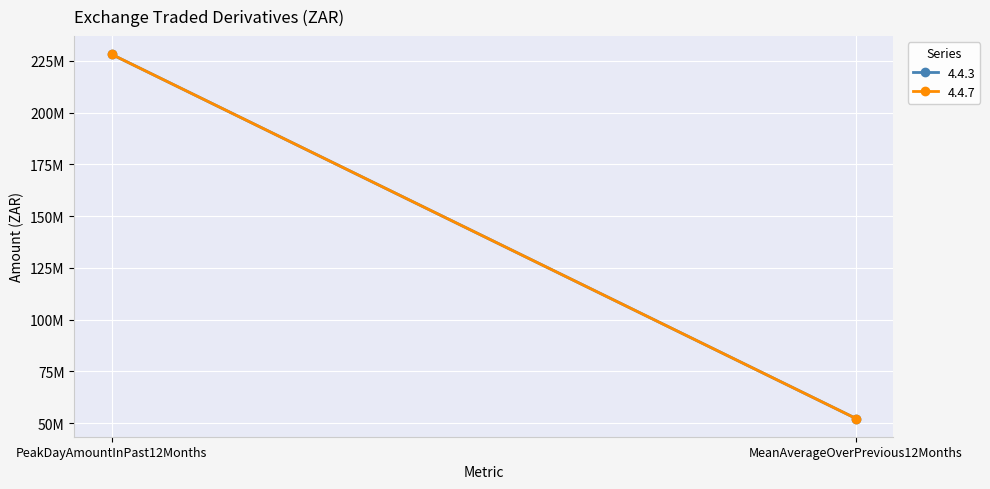

How many lines are shown in the chart?

2